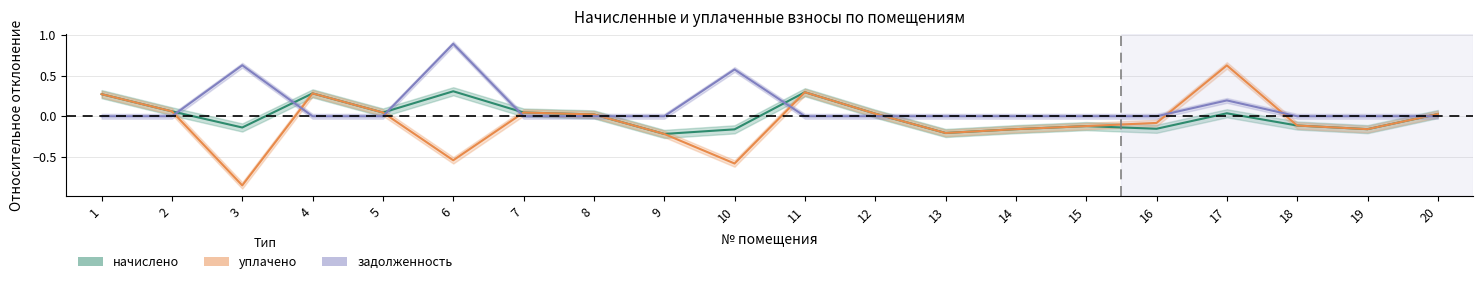

Is the value of начислено at 5 greater than the value of задолженность at 20?

Yes